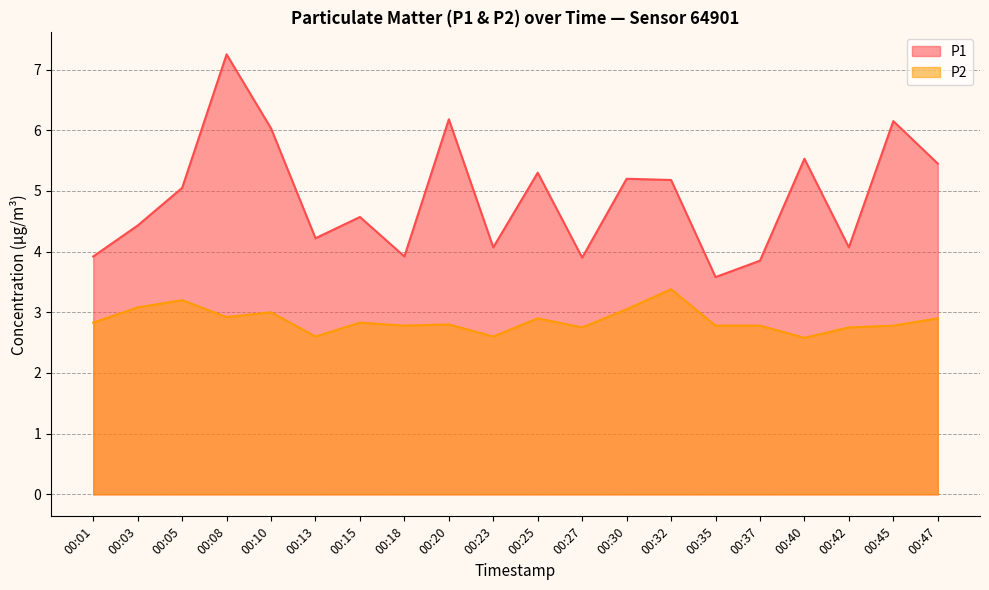

In P1, how many points are higher than both neighbors (excluding endpoints)?

7